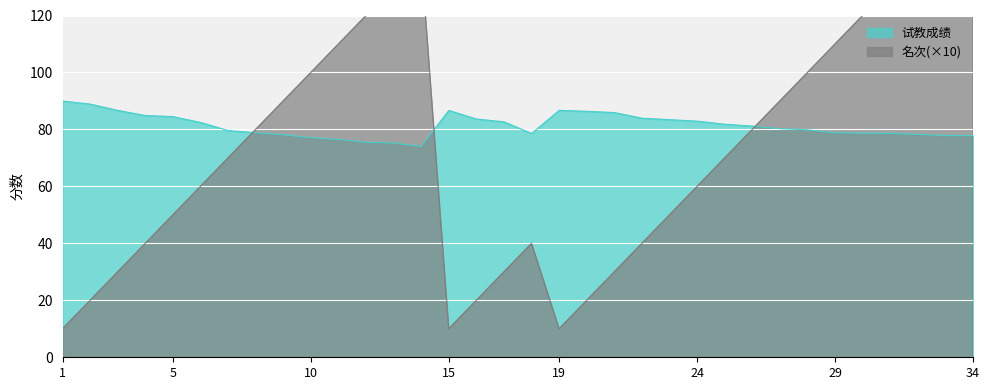

Rank the series by their average value, from highest to lowest.

试教成绩, 名次